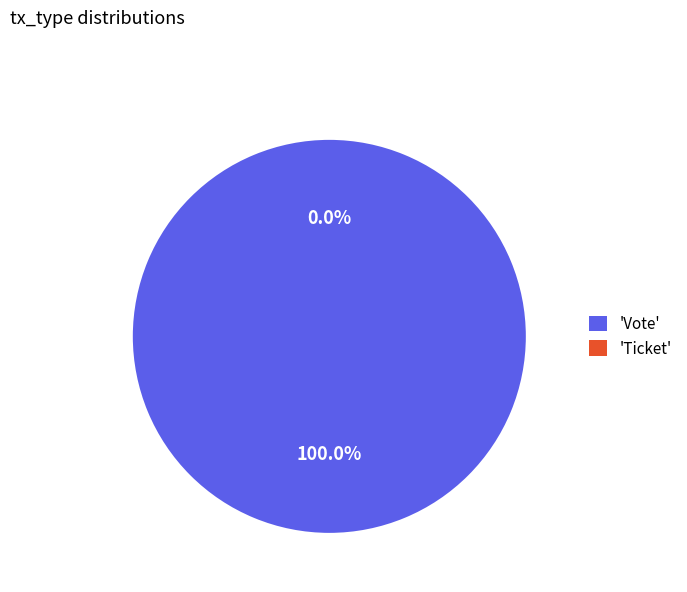

Is it true that Vote is 95% of the pie?

False